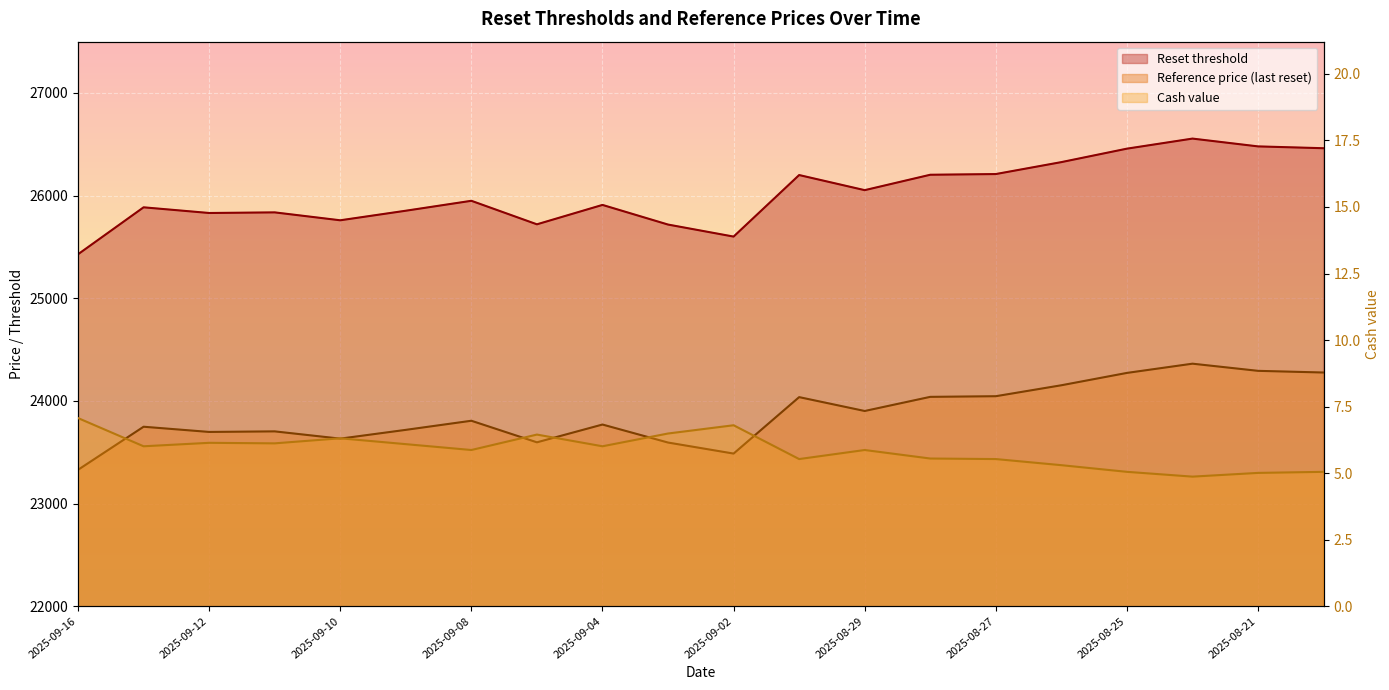

True or false: Reset threshold and Cash value cross at least once.

False